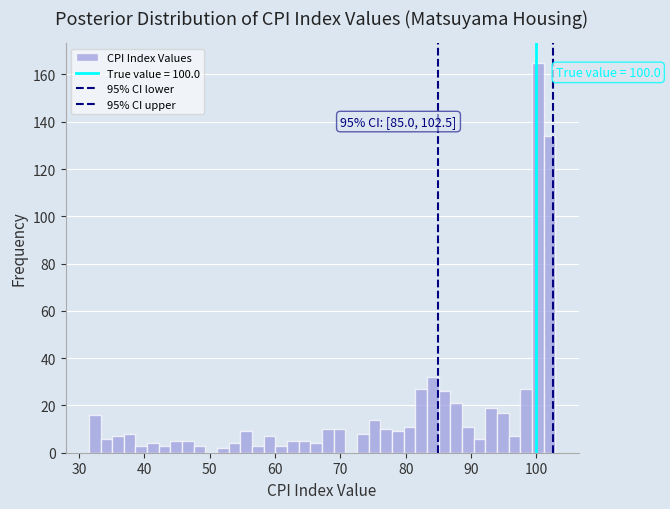

Around what value on the x-axis is the tallest bar? Give the approximate position of its centre, as read against the axis.

100